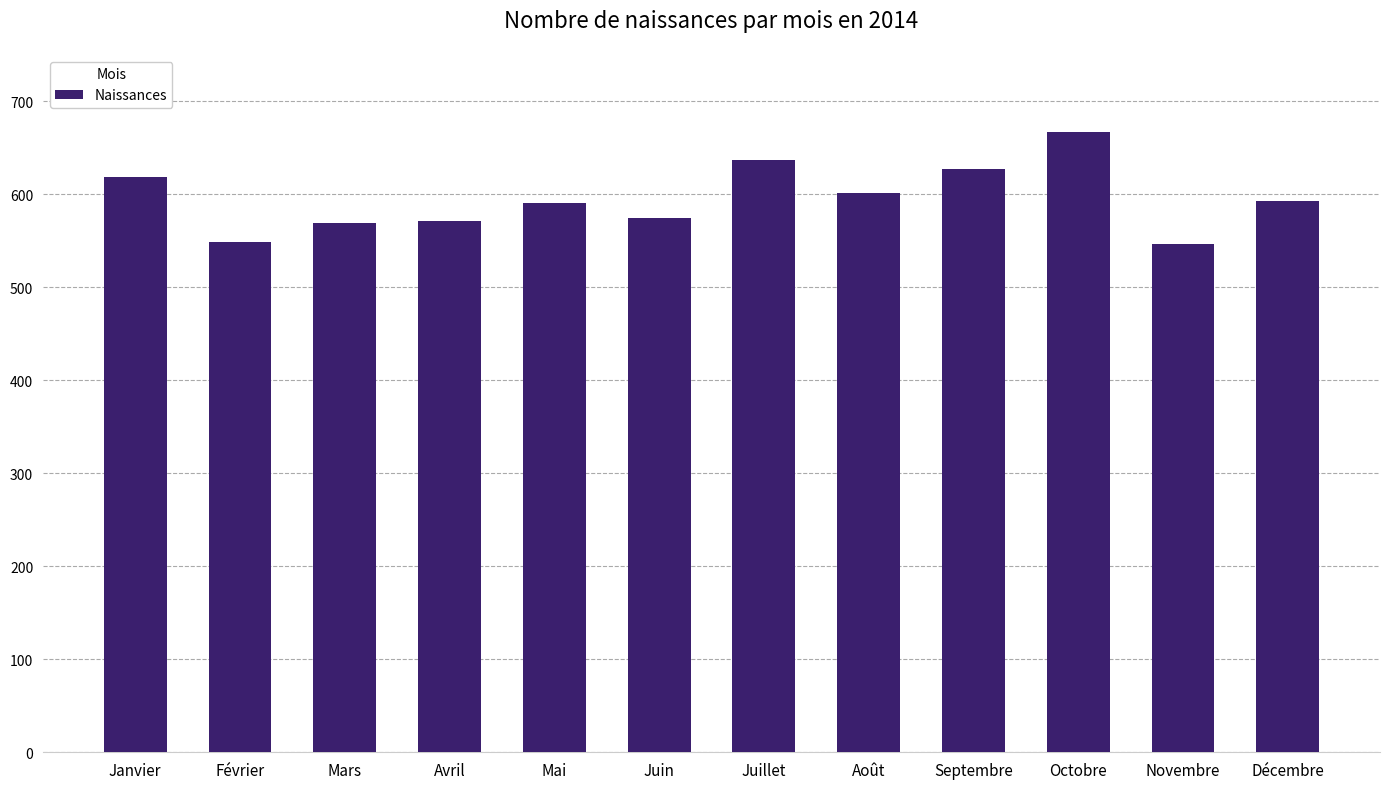

At which label is the value closest to 607?

Août